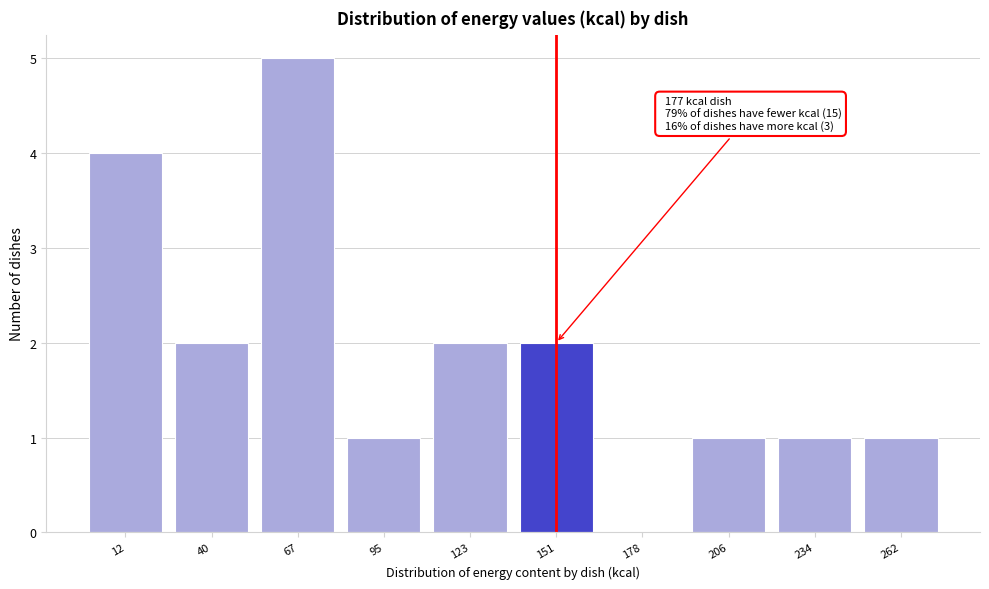

Reading right to left, extract all data points from this chart.

262=1	234=1	206=1	178=0	151=2	123=2	95=1	67=5	40=2	12=4